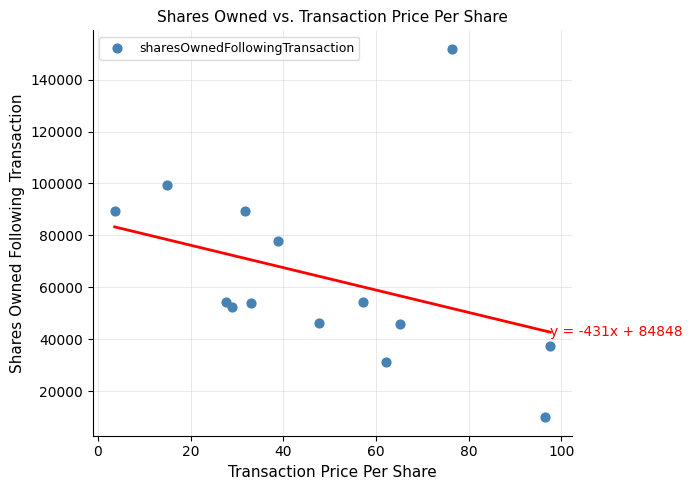

What Y value in the scatter plot is closest to 80918?

77931